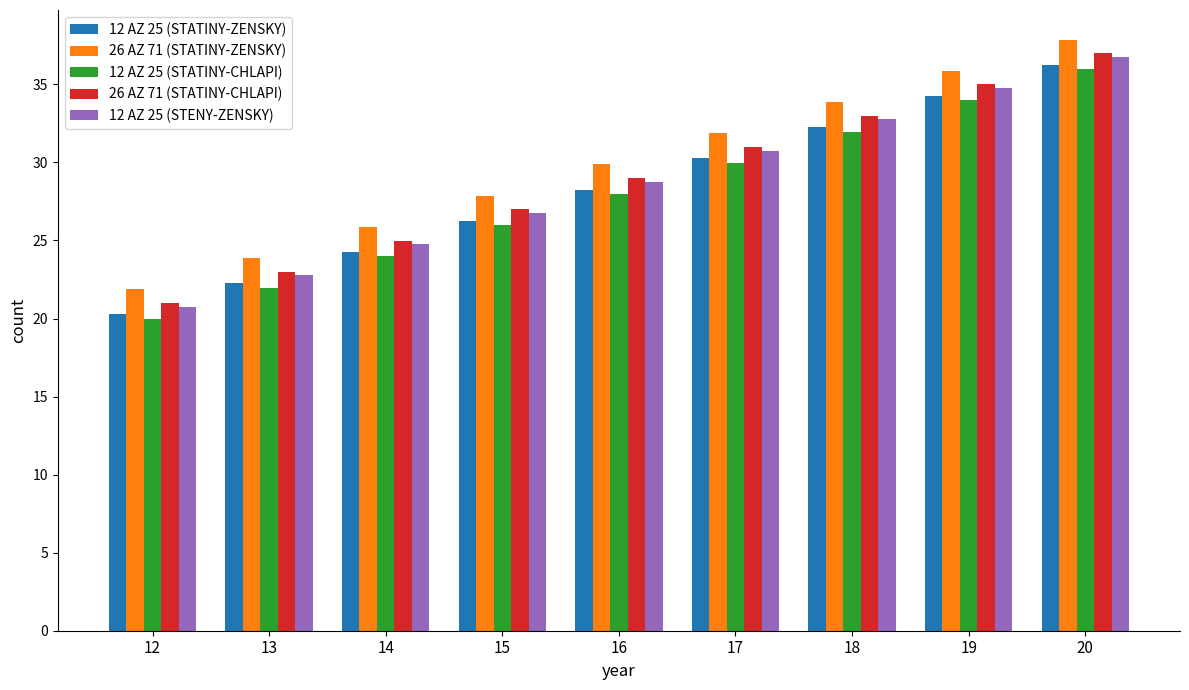

What is the average value of the 12 AZ 25 (STATINY-CHLAPI) series?

28.0